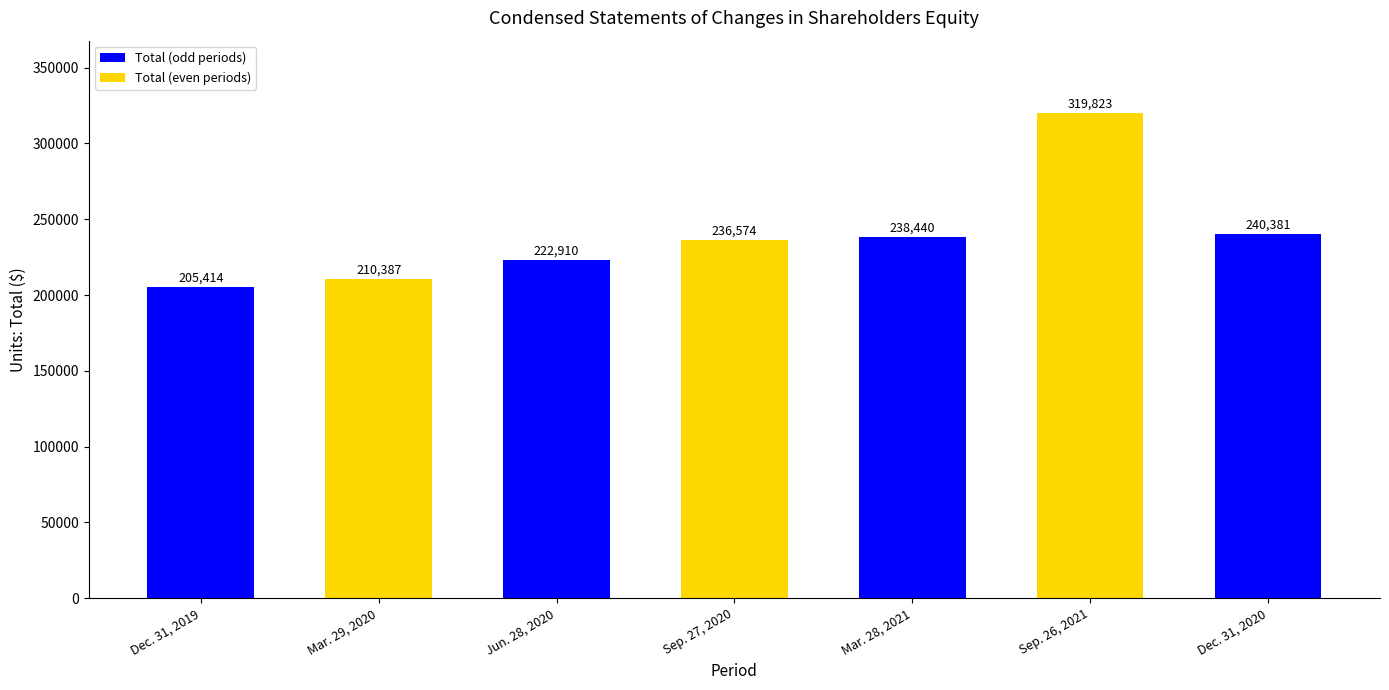

Reading left to right, what are all the values shown in this chart?

Dec. 31, 2019=205414	Mar. 29, 2020=210387	Jun. 28, 2020=222910	Sep. 27, 2020=236574	Mar. 28, 2021=238440	Sep. 26, 2021=319823	Dec. 31, 2020=240381